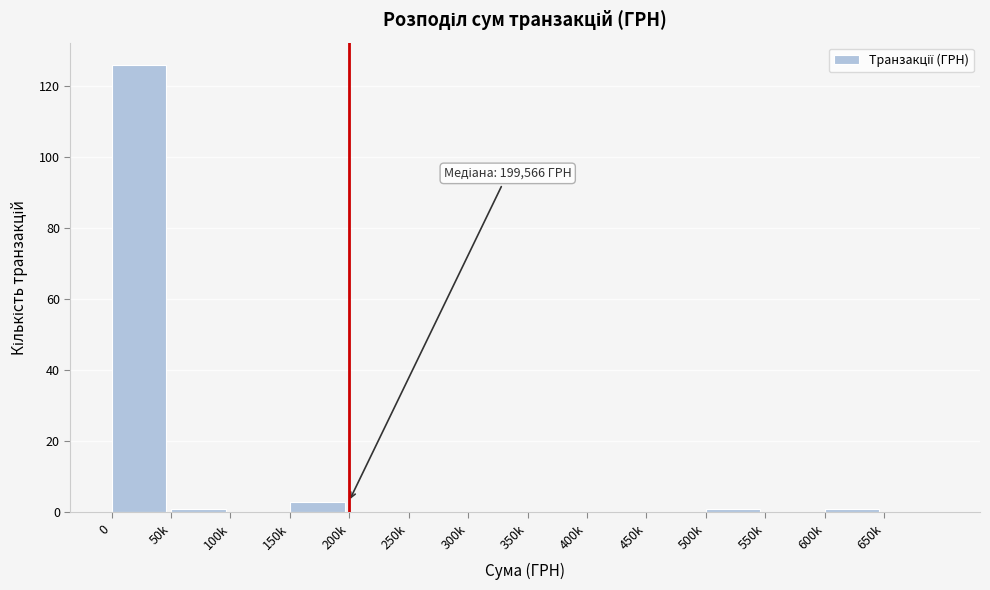

Reading left to right, list all the values displayed in this chart.

0=126	50k=1	100k=0	150k=3	200k=0	250k=0	300k=0	350k=0	400k=0	450k=0	500k=1	550k=0	600k=1	650k=0